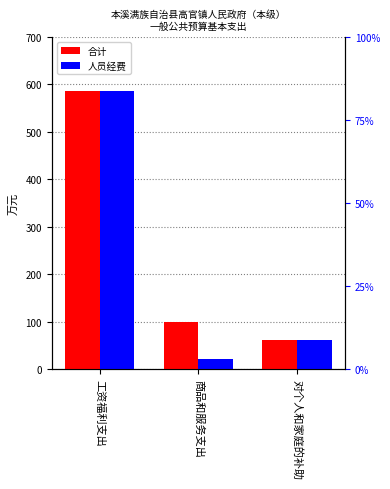

How many distinct data groups are displayed?

2